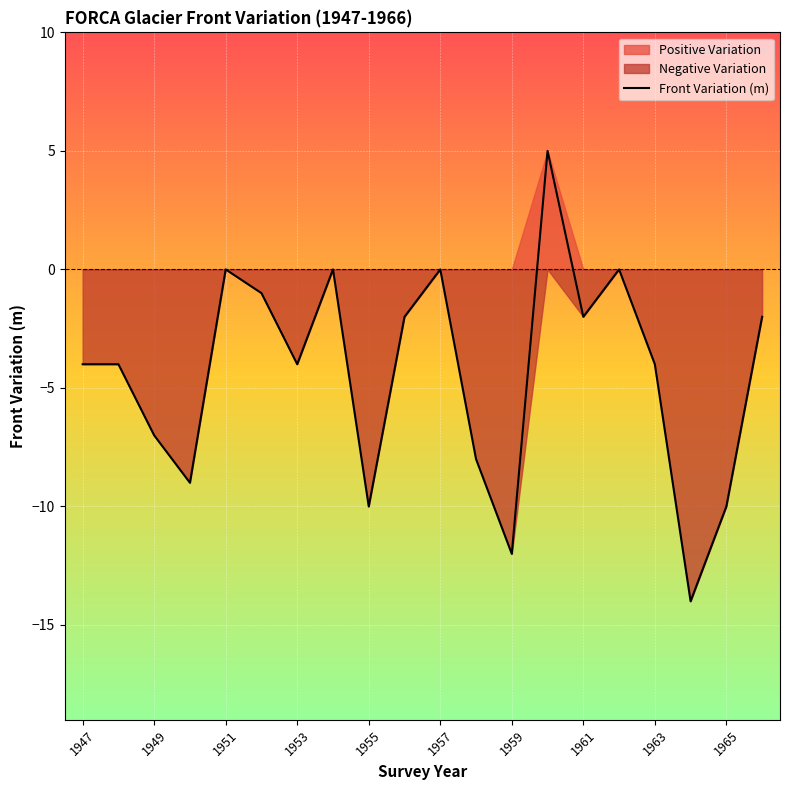

The value of Front Variation (m) at 1951 is 0. True or false?

True